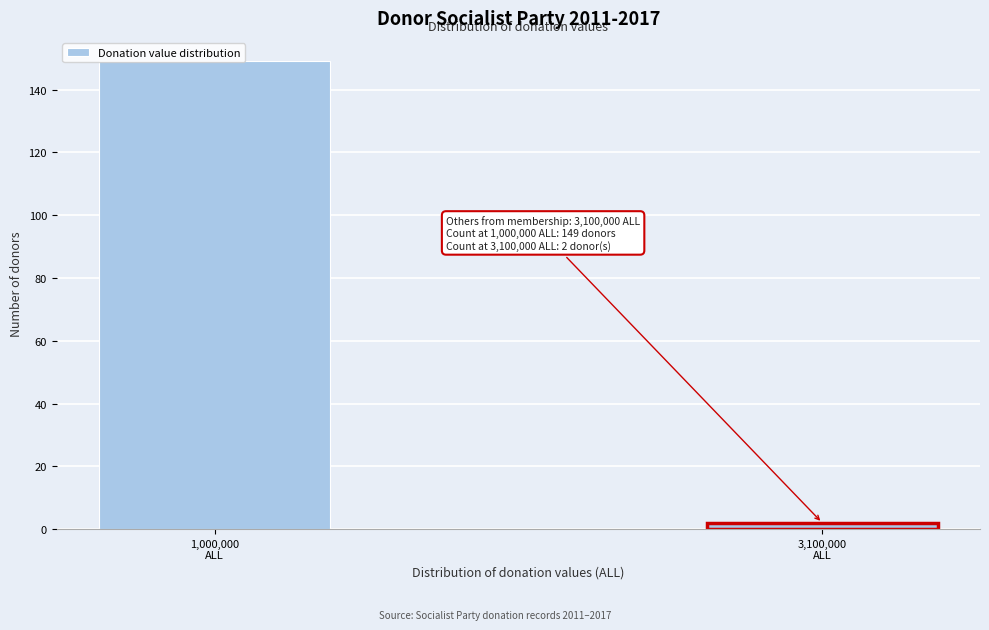

What is the sum of all values?

151